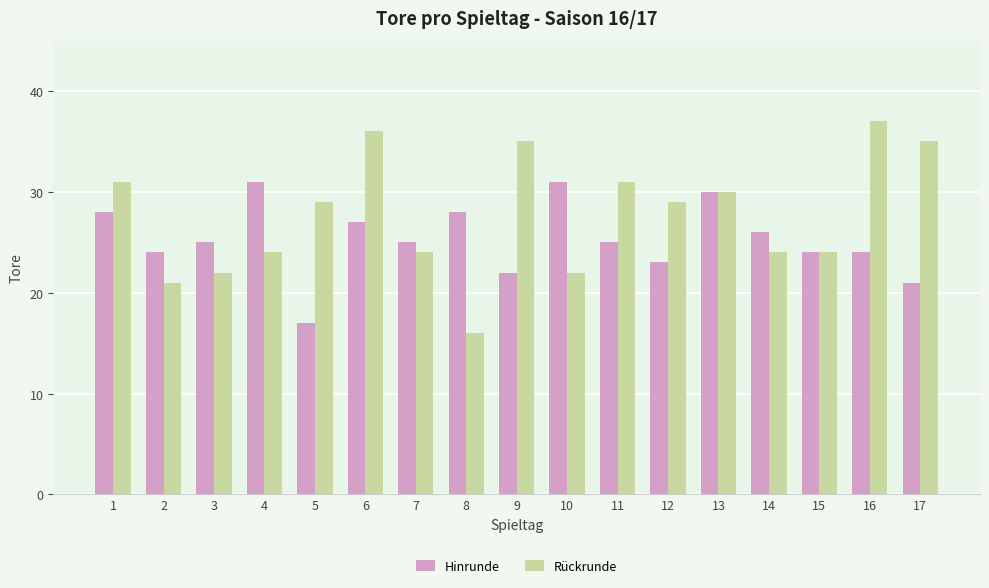

List the series in order of their peak value, lowest first.

Hinrunde, Rückrunde